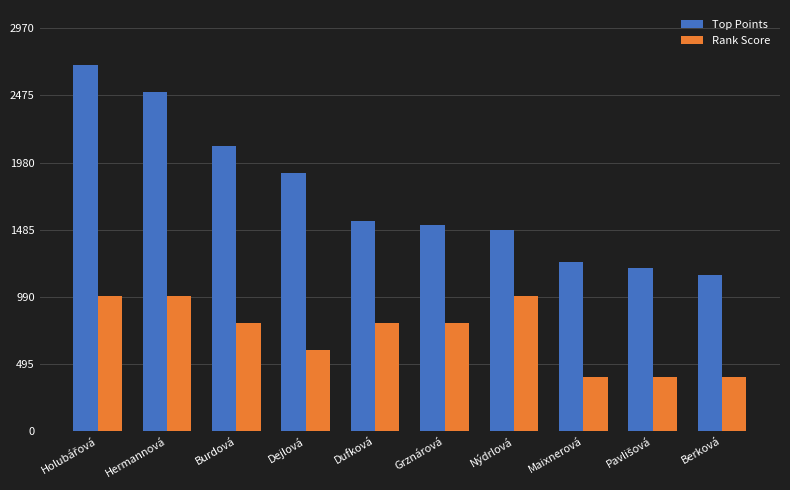

List the series in order of their overall mean, highest first.

Top Points, Rank Score